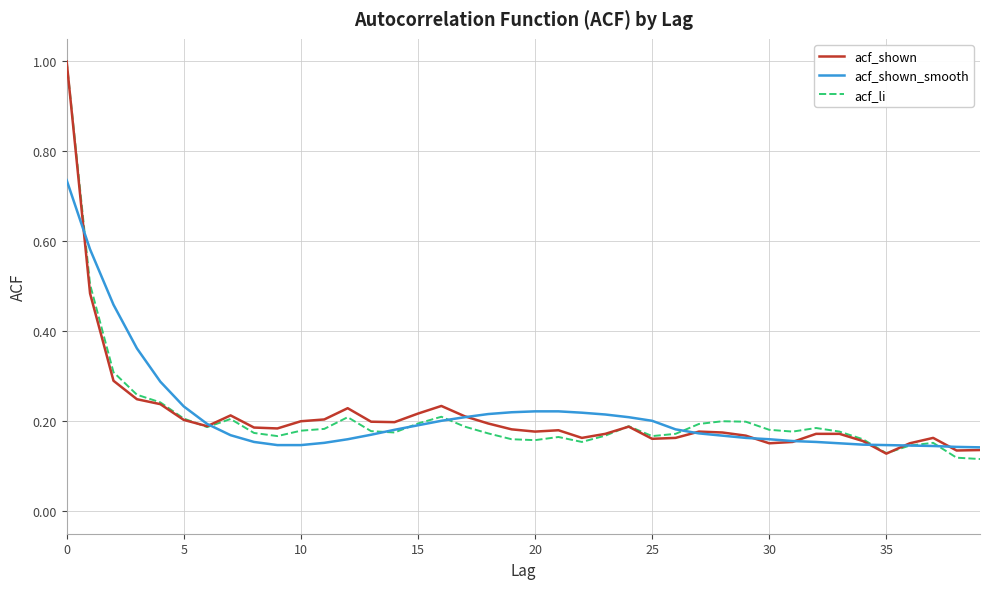

What is the greatest value displayed?

1.0